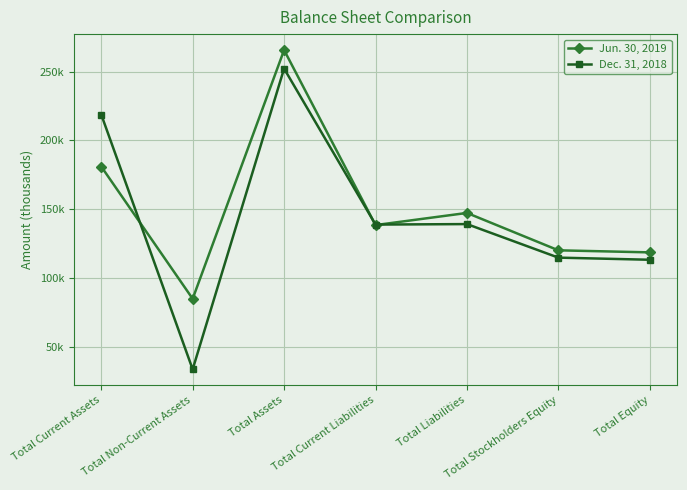

Where do Dec. 31, 2018 and Jun. 30, 2019 first cross each other?

Total Current Assets and Total Non-Current Assets